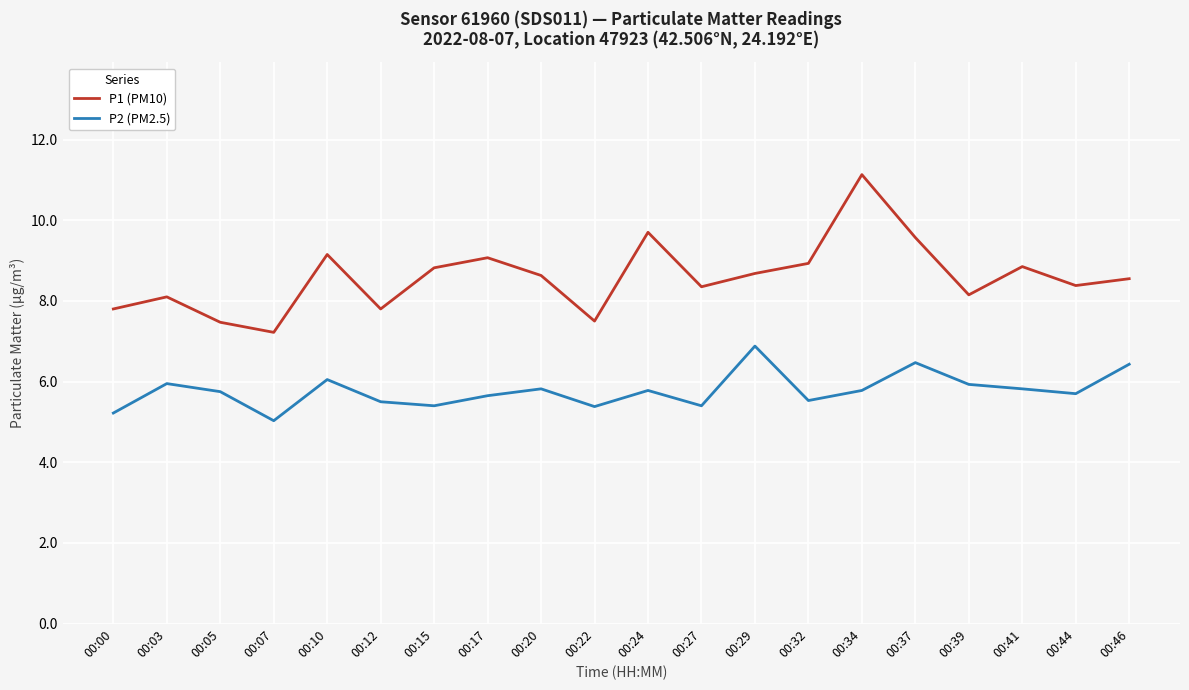

Which category has the highest value across all series?

00:34